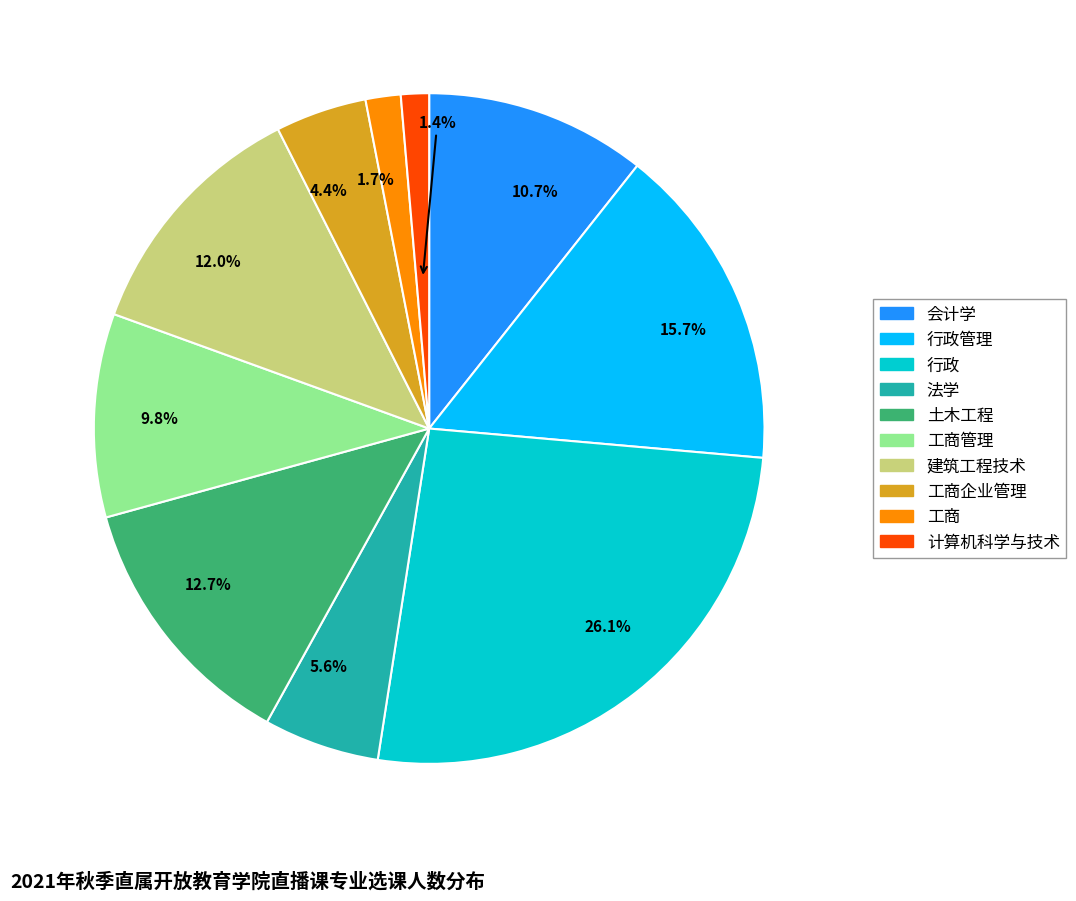

Is there a majority slice in this chart?

No